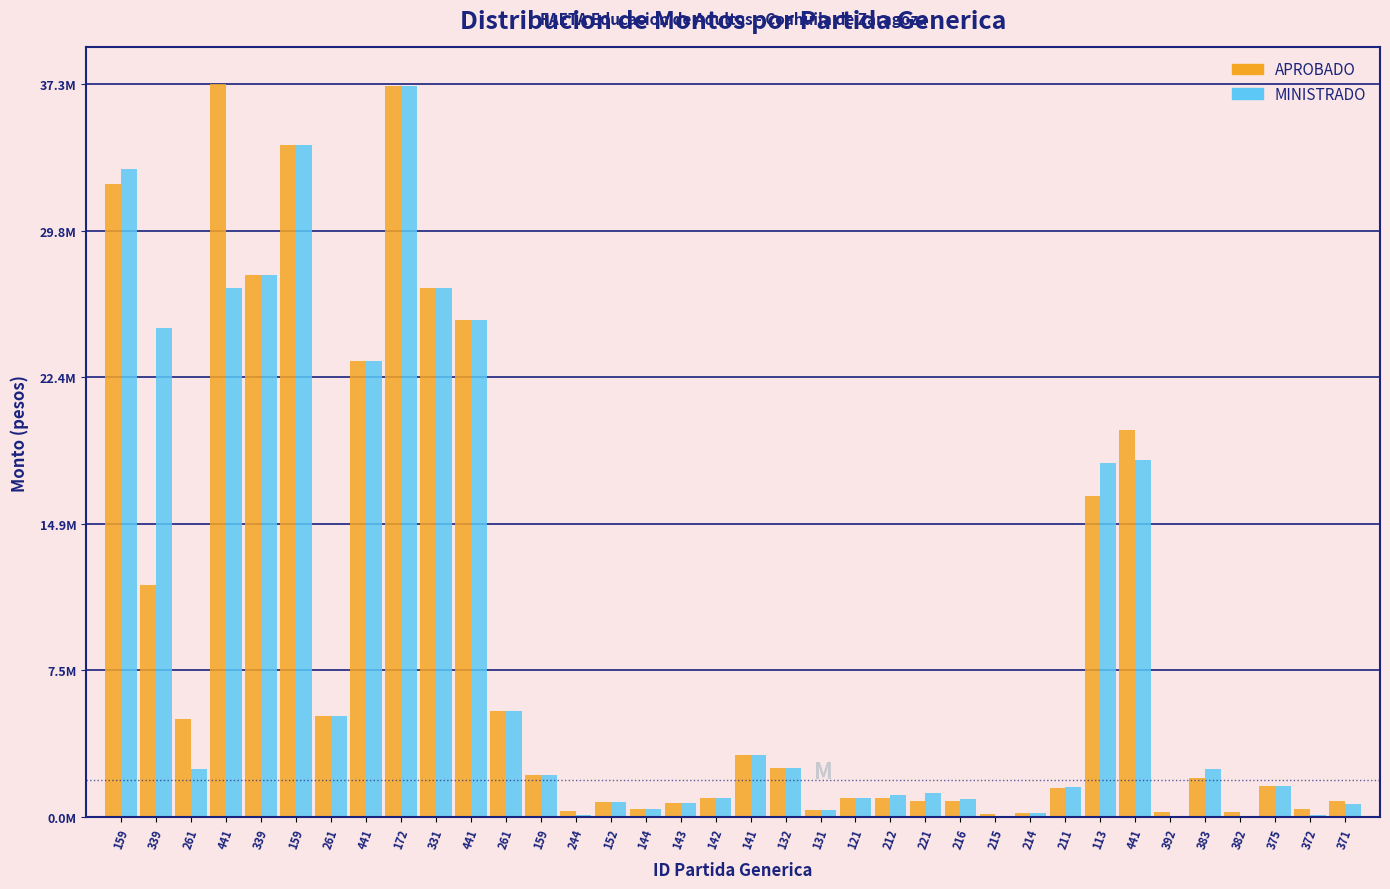

What are all the series names shown in the legend?

APROBADO, MINISTRADO